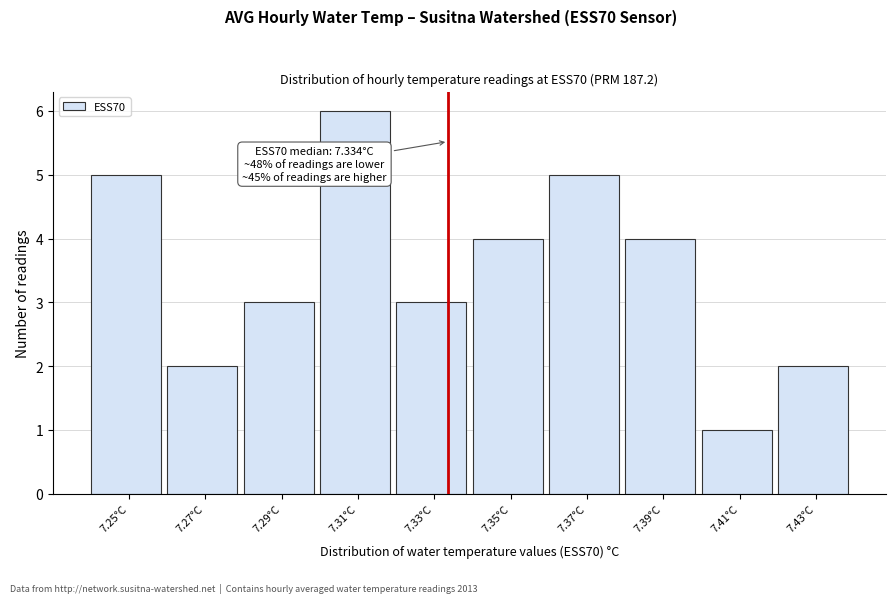

Over which range of the x-axis is the bar tallest?

7.30 to 7.32